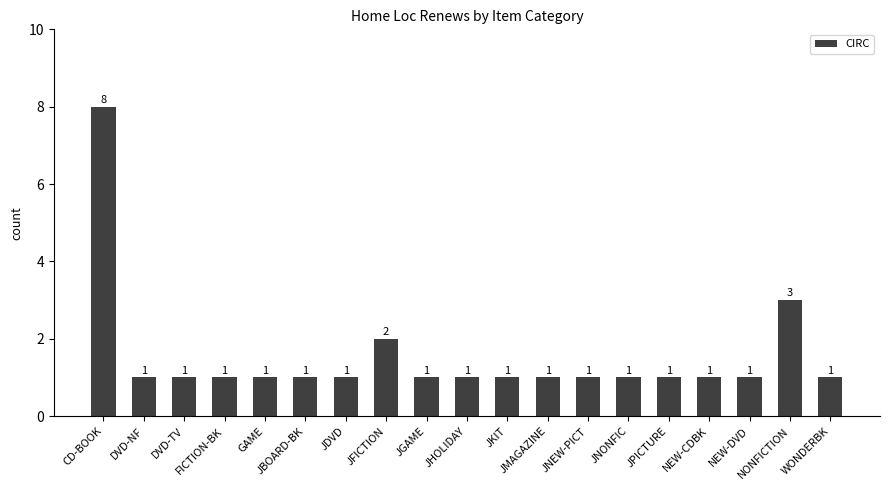

Which category has the highest value across all series?

CD-BOOK